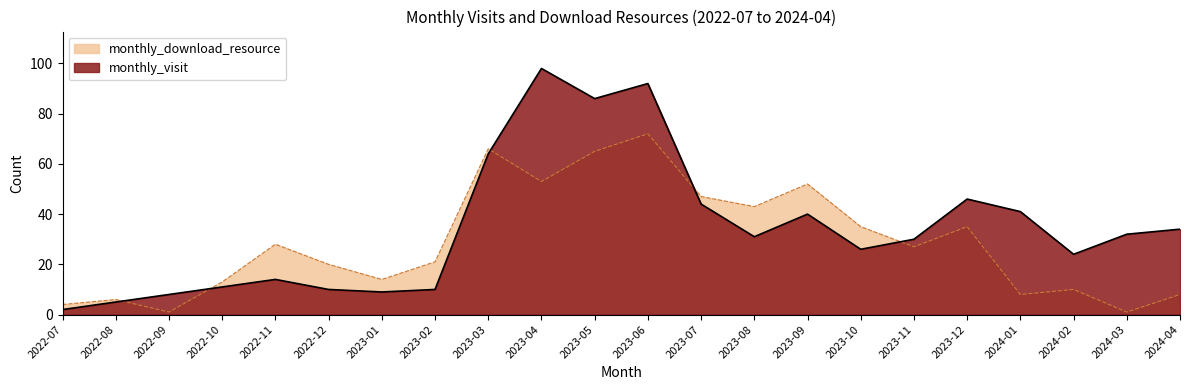

How many values in the monthly_download_resource series are below 27?

11